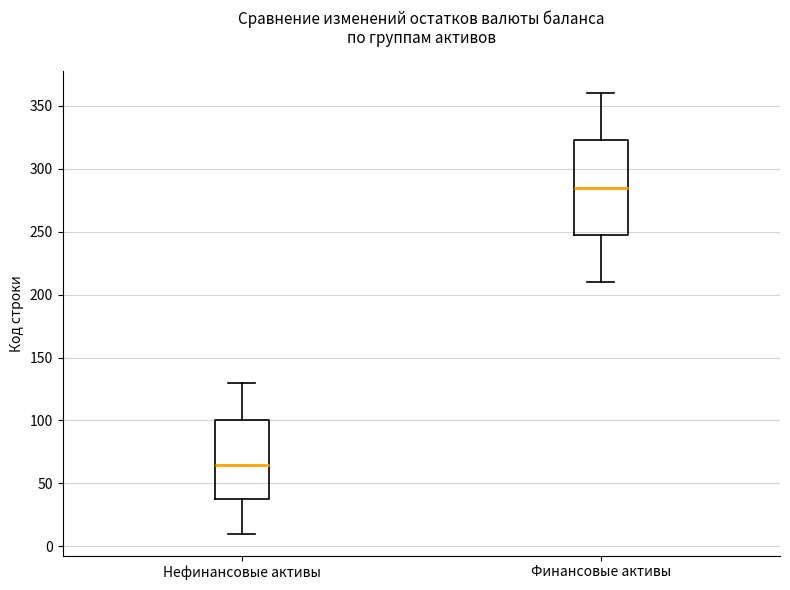

Which box is the tallest, from its lower edge to its upper edge?

Финансовые активы